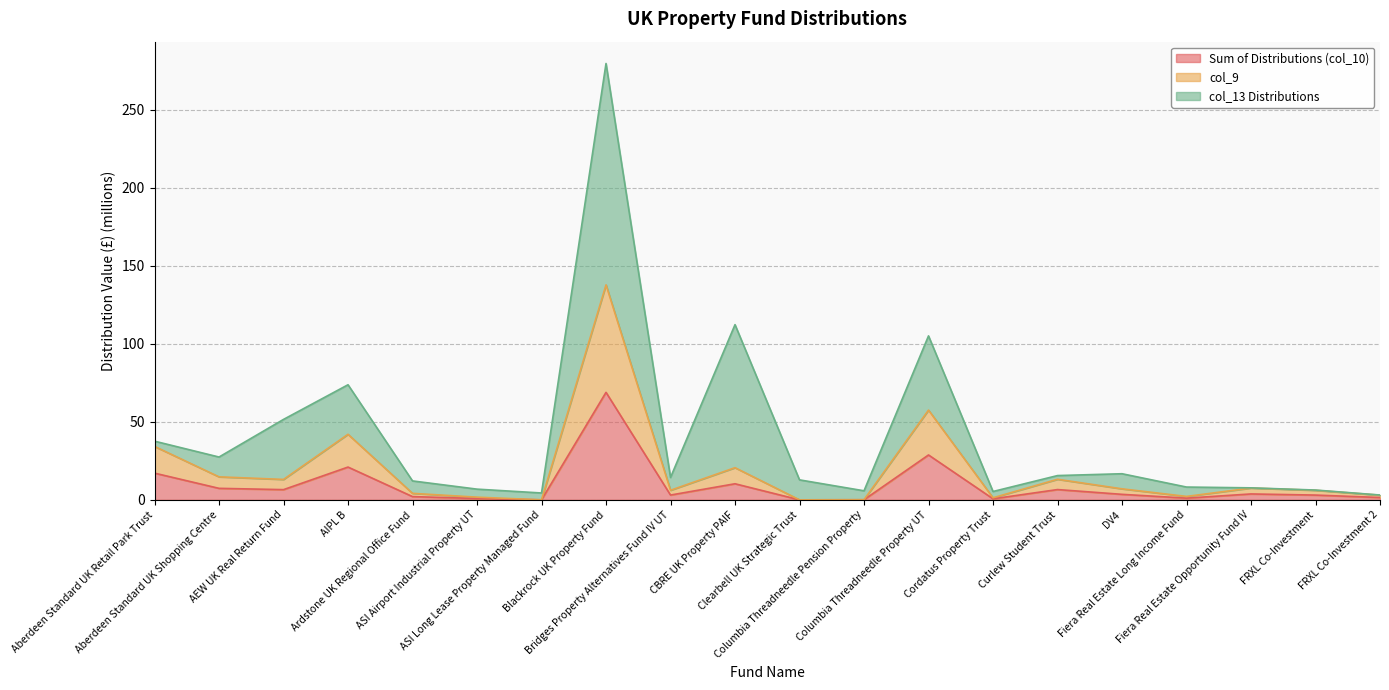

What position from the right is ASI Airport Industrial Property UT?

15